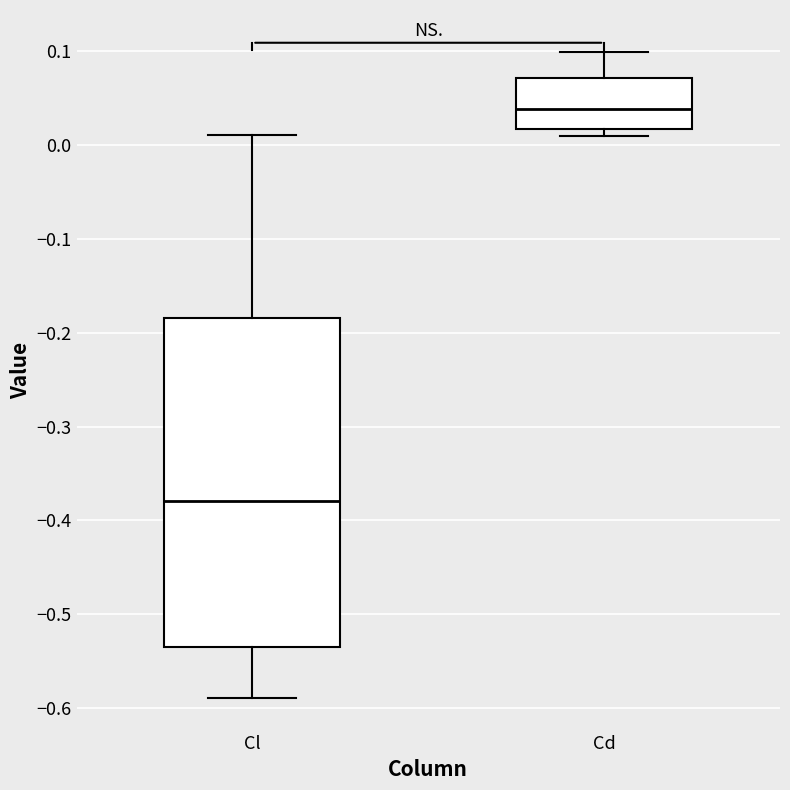

Reading left to right, transcribe this box plot: for each box, give where its median line is, the range the box spans, and where its two whiskers end, as read against the y-axis. The values are not printed on the chart, so give them approximately, as read against the axis.

Cl: median -0.38, box -0.54 to -0.18, whiskers -0.59 to 0.01
Cd: median 0.04, box 0.02 to 0.07, whiskers 0.01 to 0.10